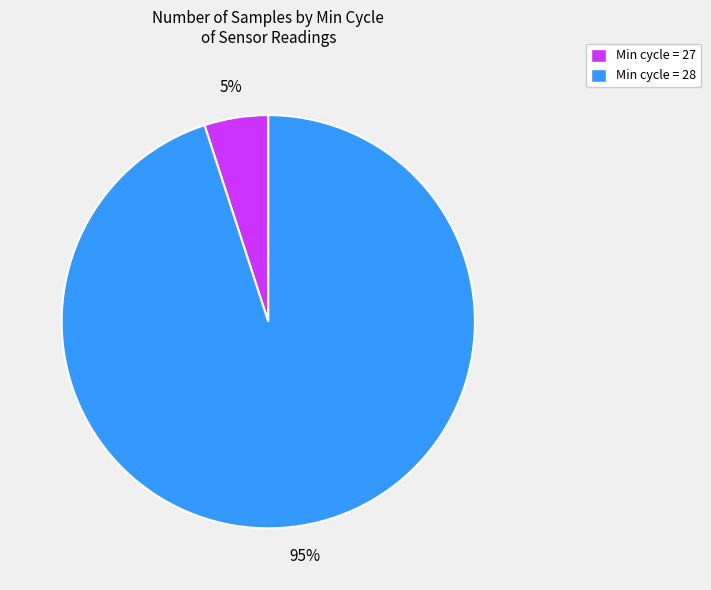

What is the smallest slice in the pie chart?

Min cycle = 27